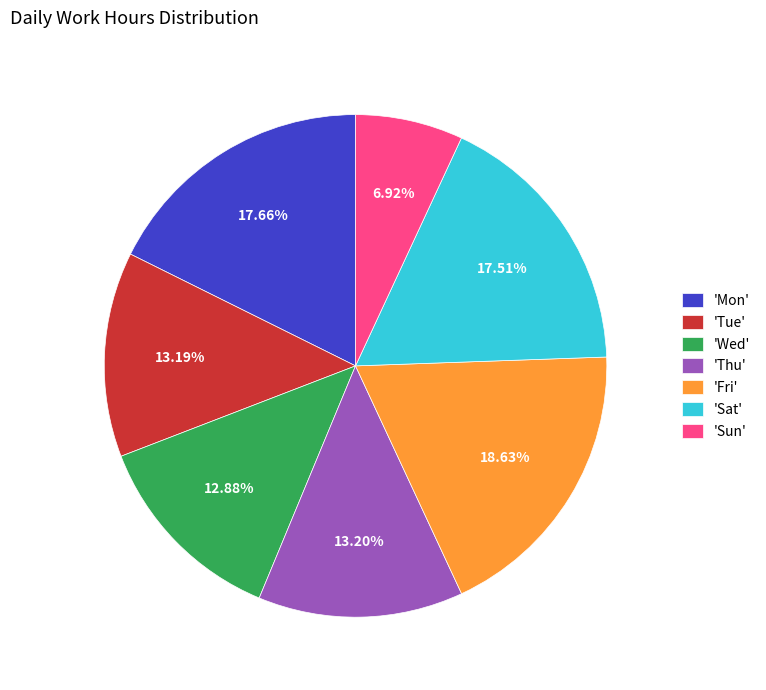

Do 'Mon' and 'Thu' together represent more than half of the pie?

No